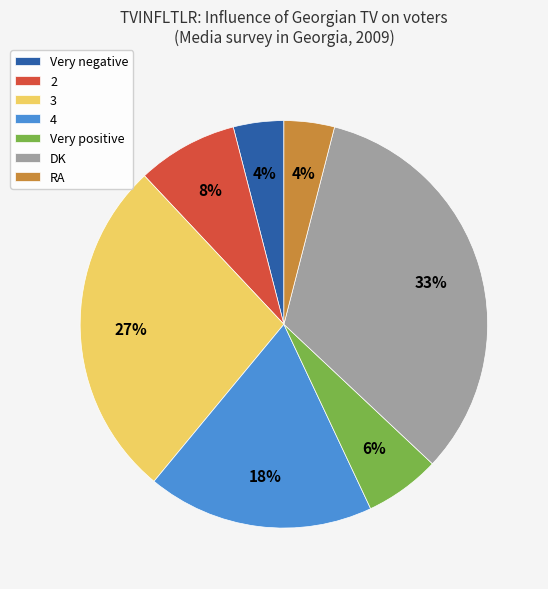

The Very positive slice represents 1% of the pie. True or false?

False